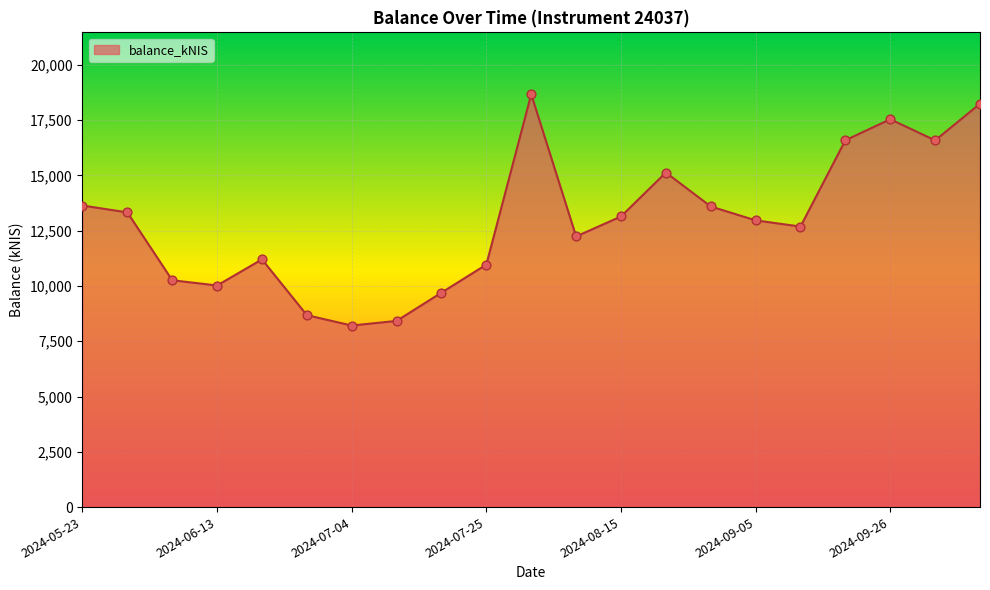

What is the difference between the maximum and minimum values?

10456.2